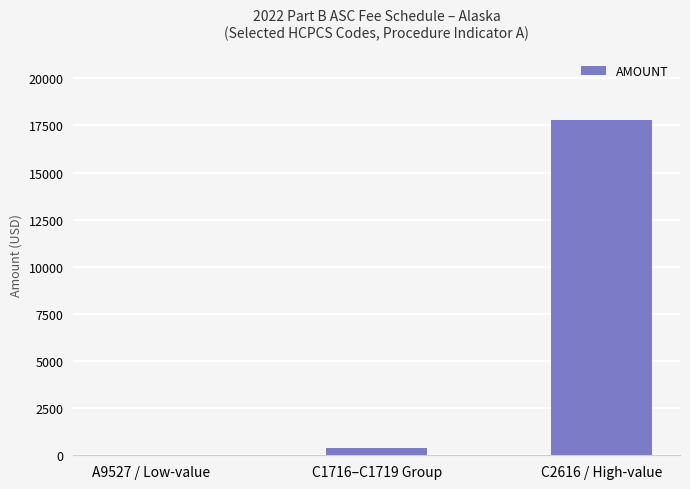

What is the change in value from A9527 / Low-value to C1716–C1719 Group?

+347.7